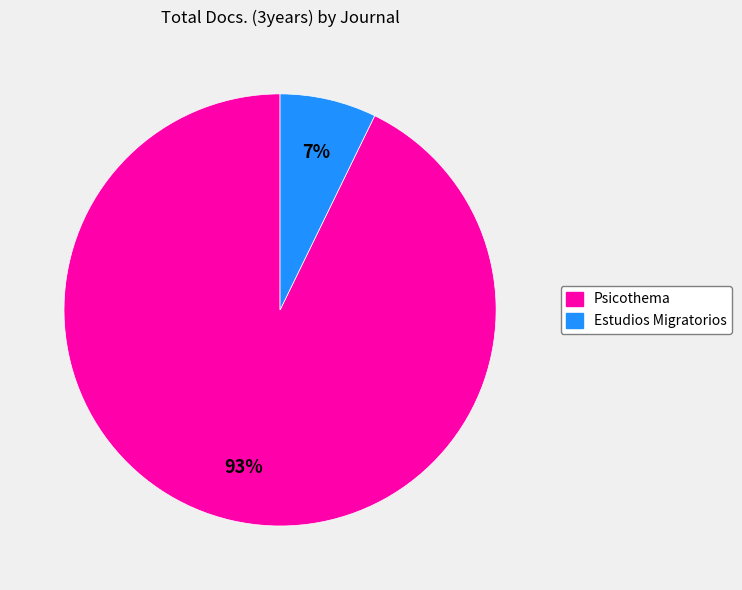

To the nearest percent, what is the average slice percentage?

50%